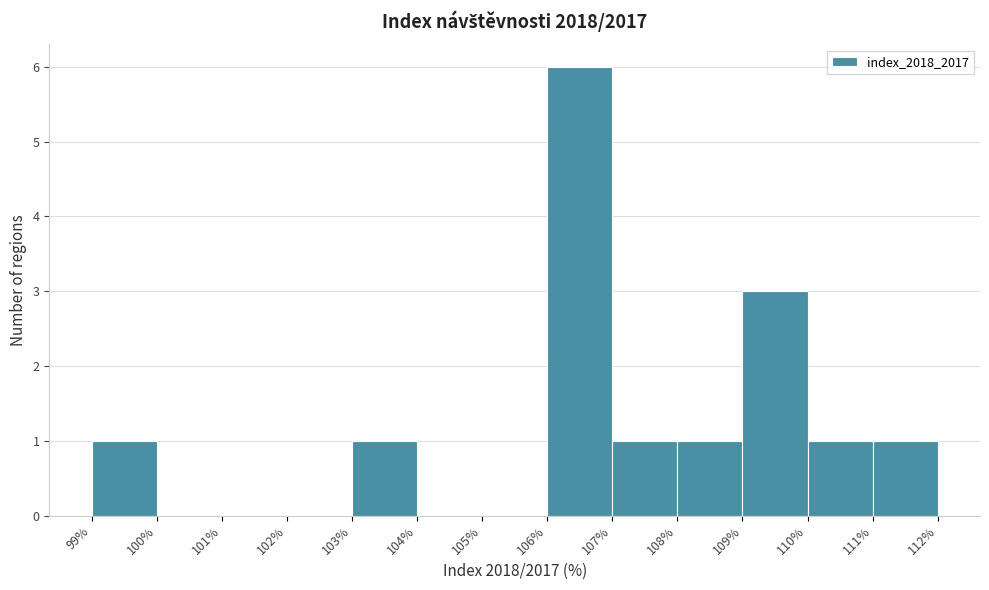

Over which range of the x-axis is the bar tallest?

106% to 107%